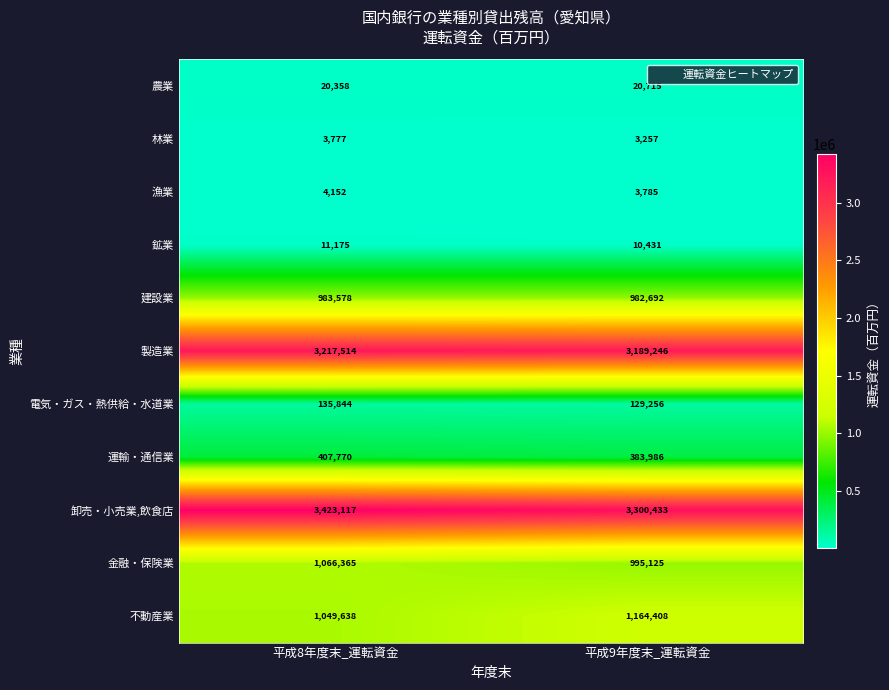

Which series has the widest spread of values?

卸売・小売業,飲食店